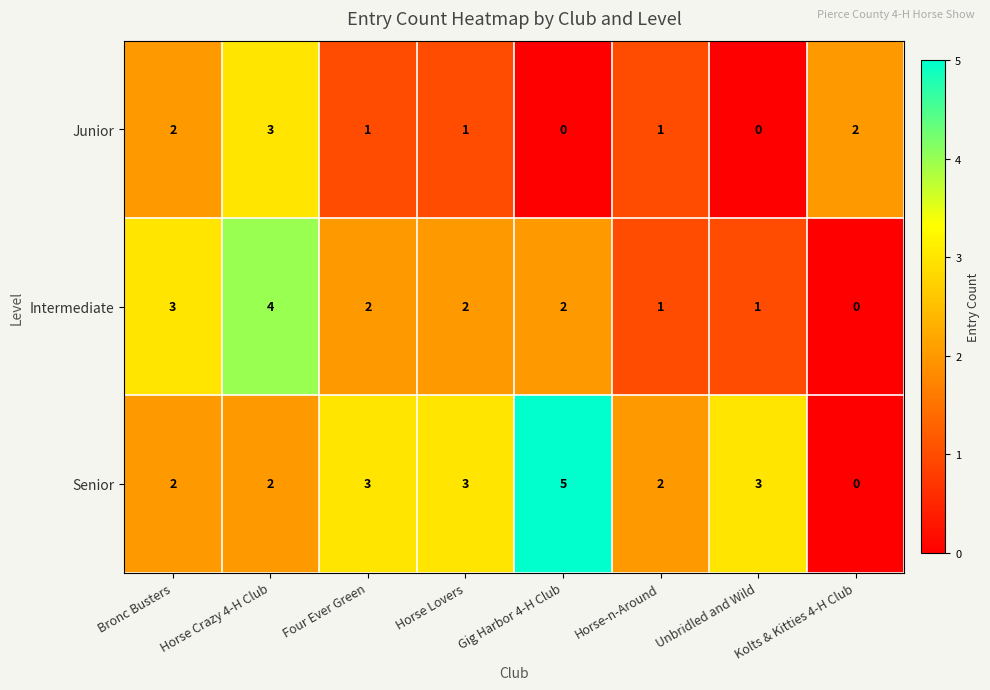

What is the sum of the Senior values at Unbridled and Wild and Bronc Busters?

5